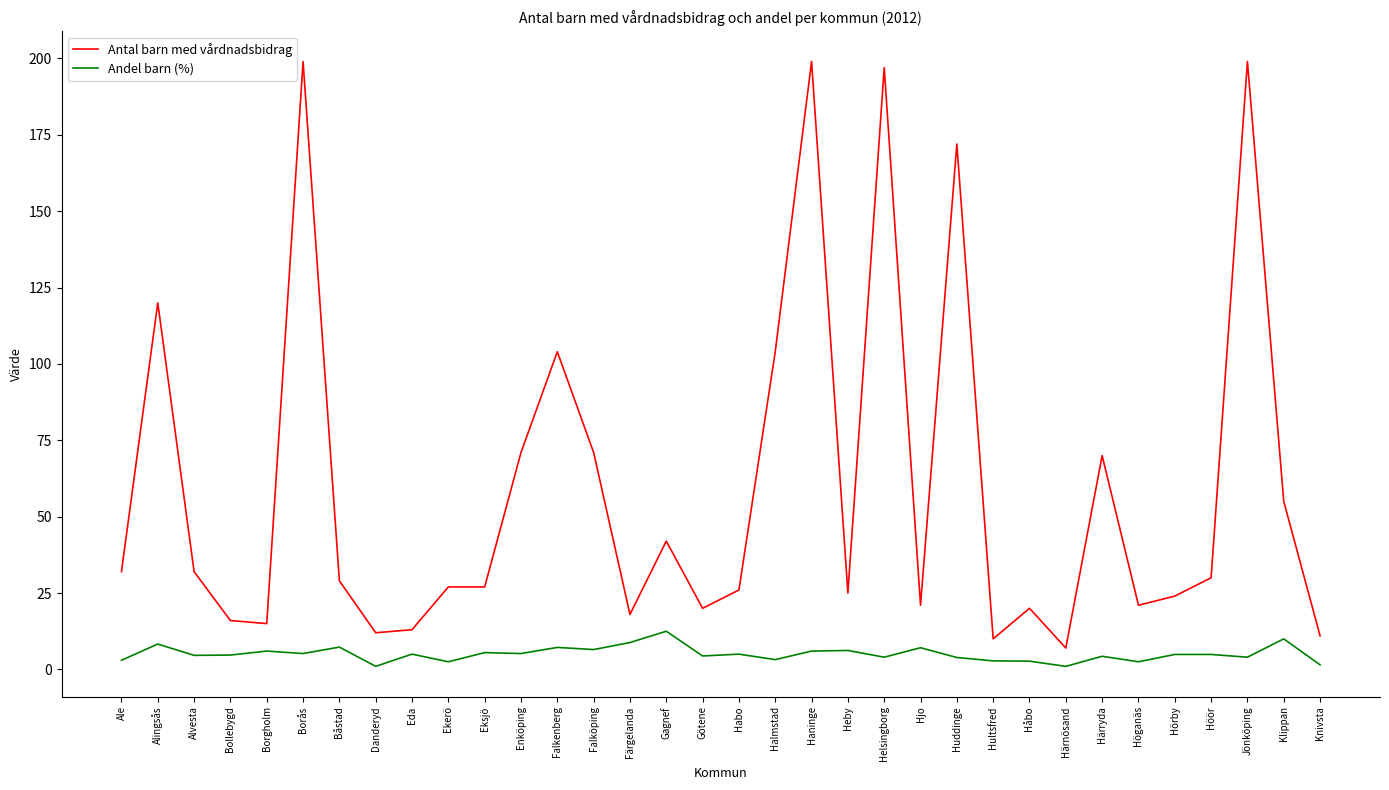

True or false: Andel barn (%) and Antal barn med vårdnadsbidrag intersect in this chart.

False